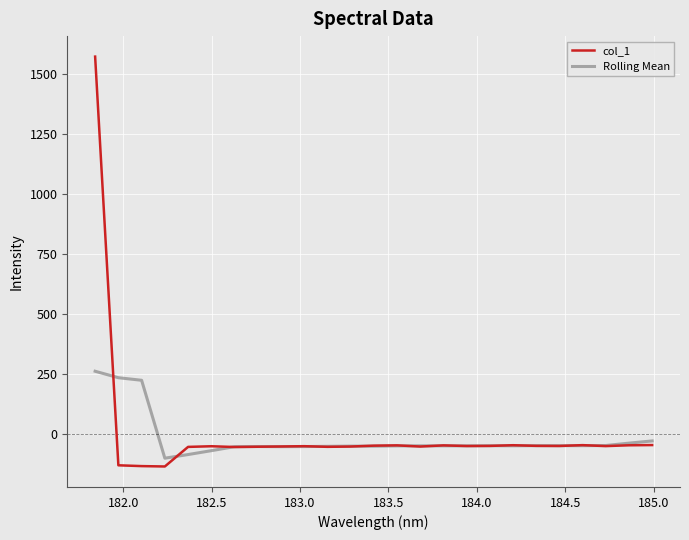

What are all the series names shown in the legend?

col_1, Rolling Mean